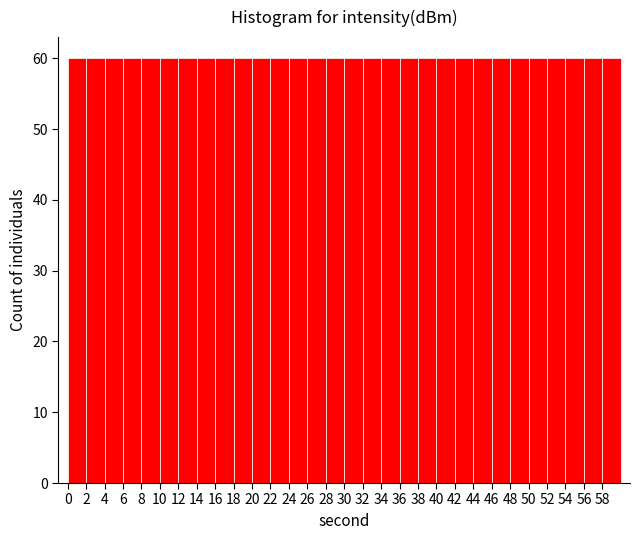

Reading left to right, list every bar in this chart as the range it spans on the x-axis followed by its height. The values are not printed on the chart, so give them approximately, as read against the axis.

0 to 2: 60
2 to 4: 60
4 to 6: 60
6 to 8: 60
8 to 10: 60
10 to 12: 60
12 to 14: 60
14 to 16: 60
16 to 18: 60
18 to 20: 60
20 to 22: 60
22 to 24: 60
24 to 26: 60
26 to 28: 60
28 to 30: 60
30 to 32: 60
32 to 34: 60
34 to 36: 60
36 to 38: 60
38 to 40: 60
40 to 42: 60
42 to 44: 60
44 to 46: 60
46 to 48: 60
48 to 50: 60
50 to 52: 60
52 to 54: 60
54 to 56: 60
56 to 58: 60
58 to 60: 60